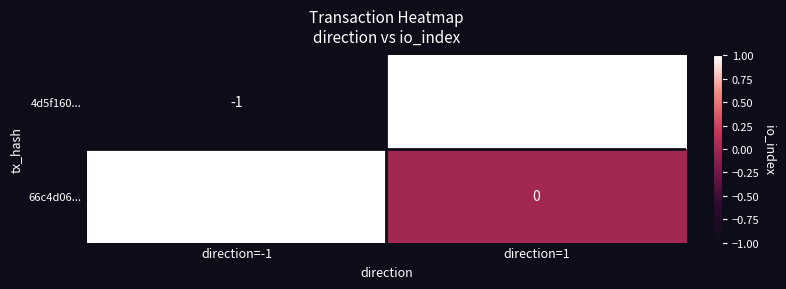

The 4d5f160... series shows 1 at direction=1. True or false?

True